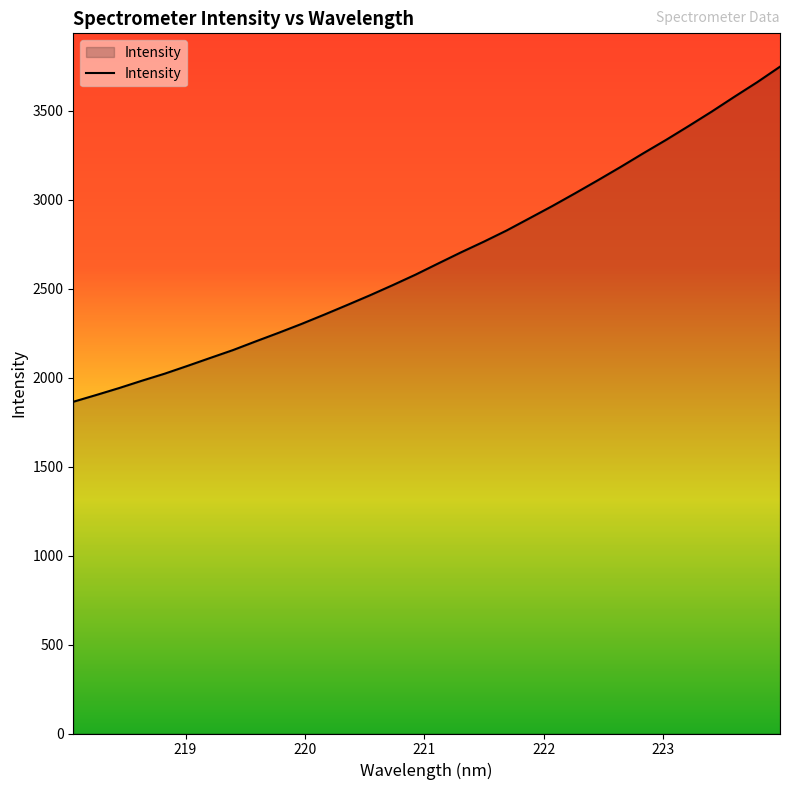

What is the greatest value displayed?

3746.7